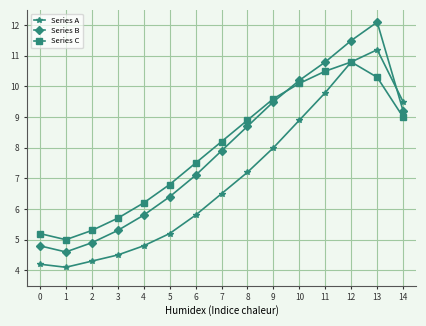

What are all the series names shown in the legend?

Series A, Series B, Series C